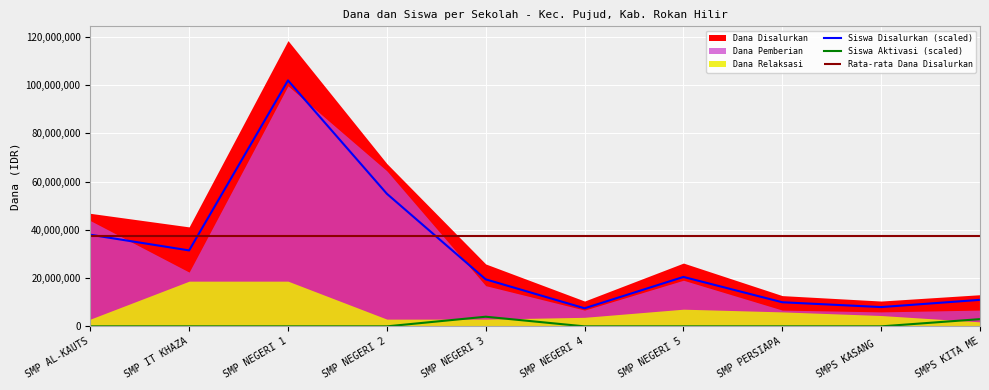

What is the label of the 7th point from the left?

SMP NEGERI 5